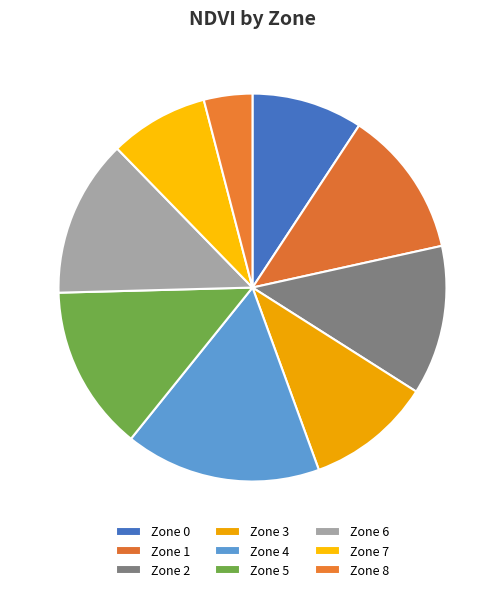

What percentage is the Zone 5 slice, to the nearest percent?

14%